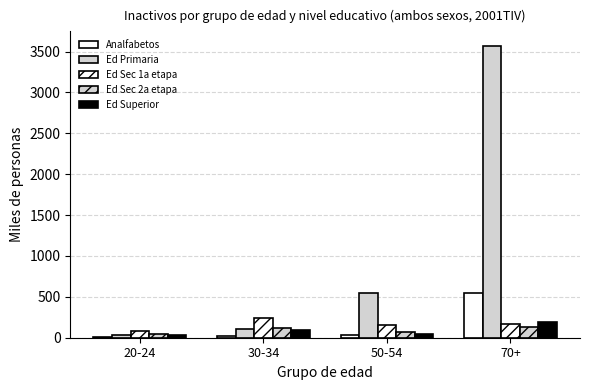

At which label is Ed Sec 1a etapa closest to 165?

50-54